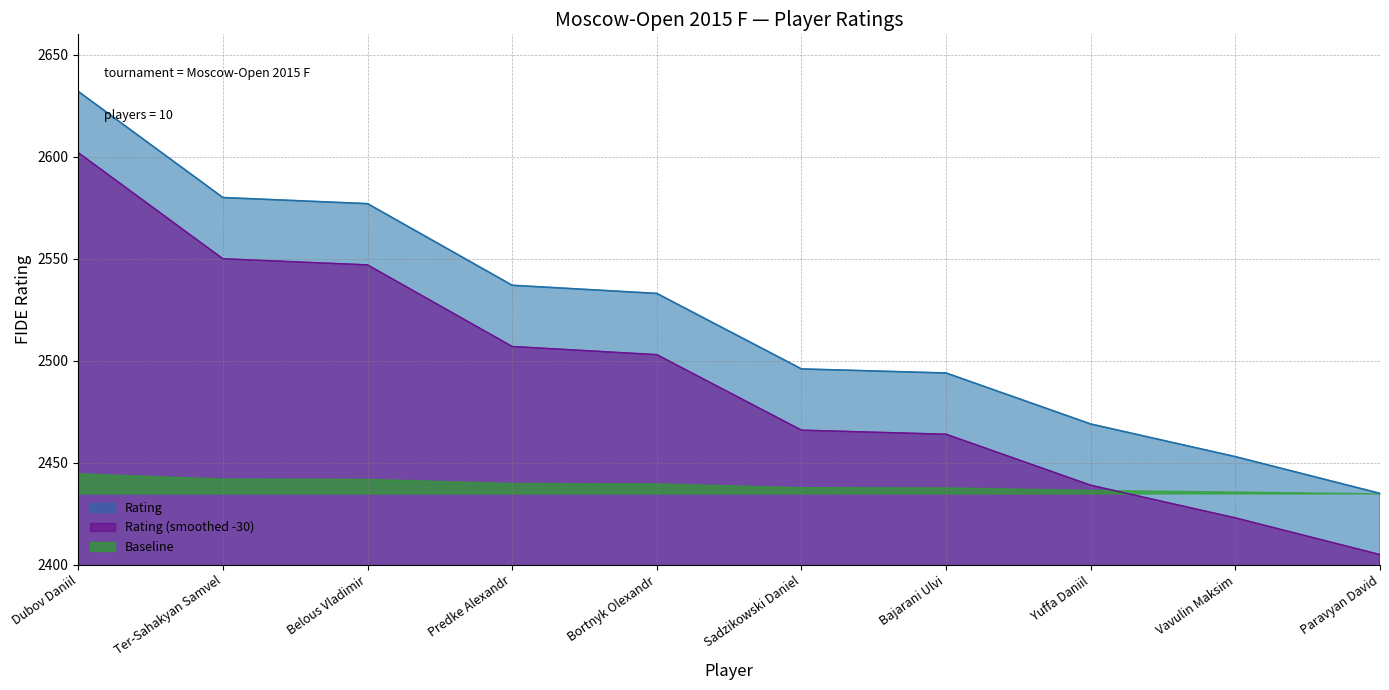

What is the highest value of the Rating series?

2632